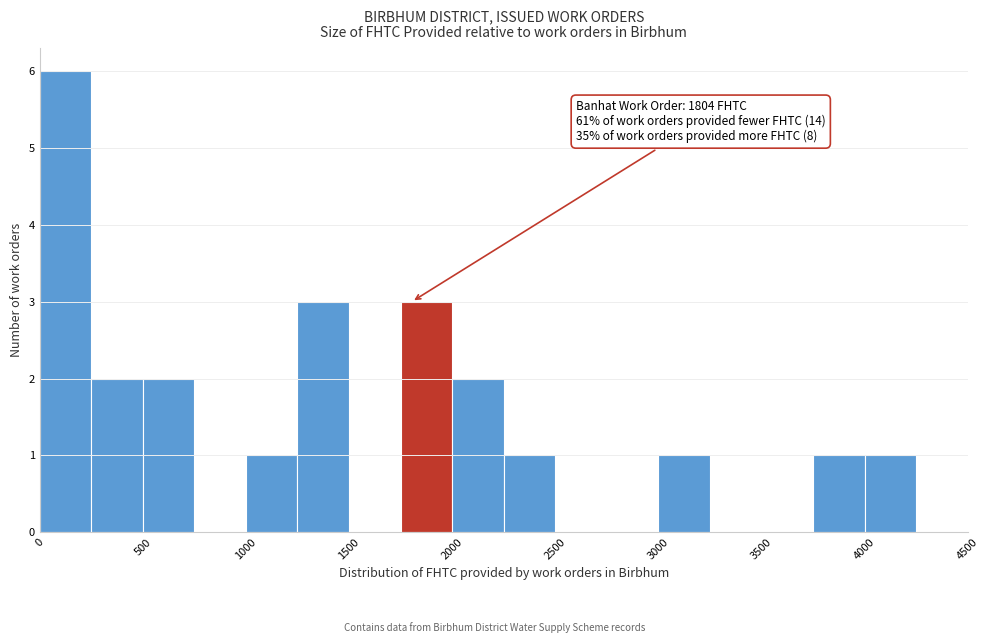

Which range on the x-axis has the tallest bar?

0 to 250